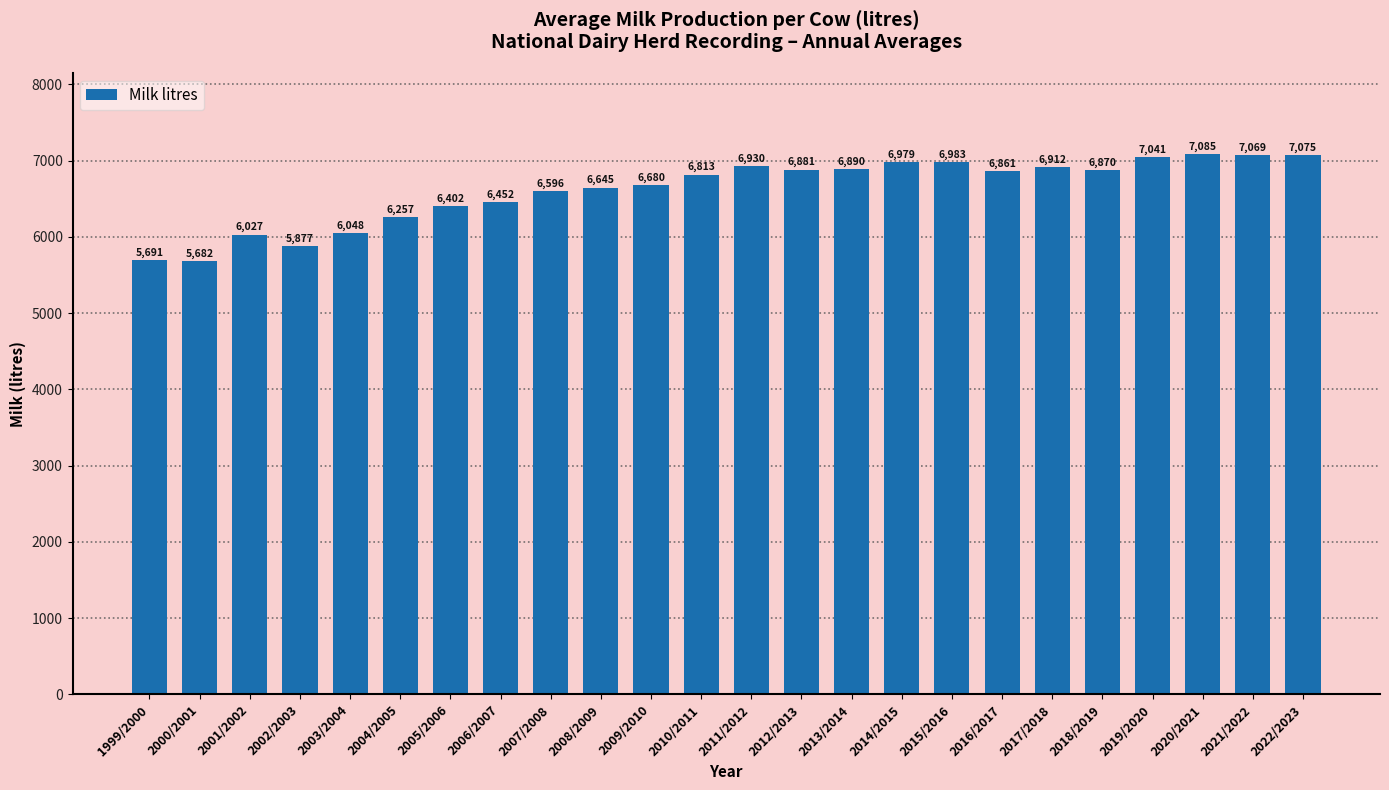

How many categories are shown in the chart?

24